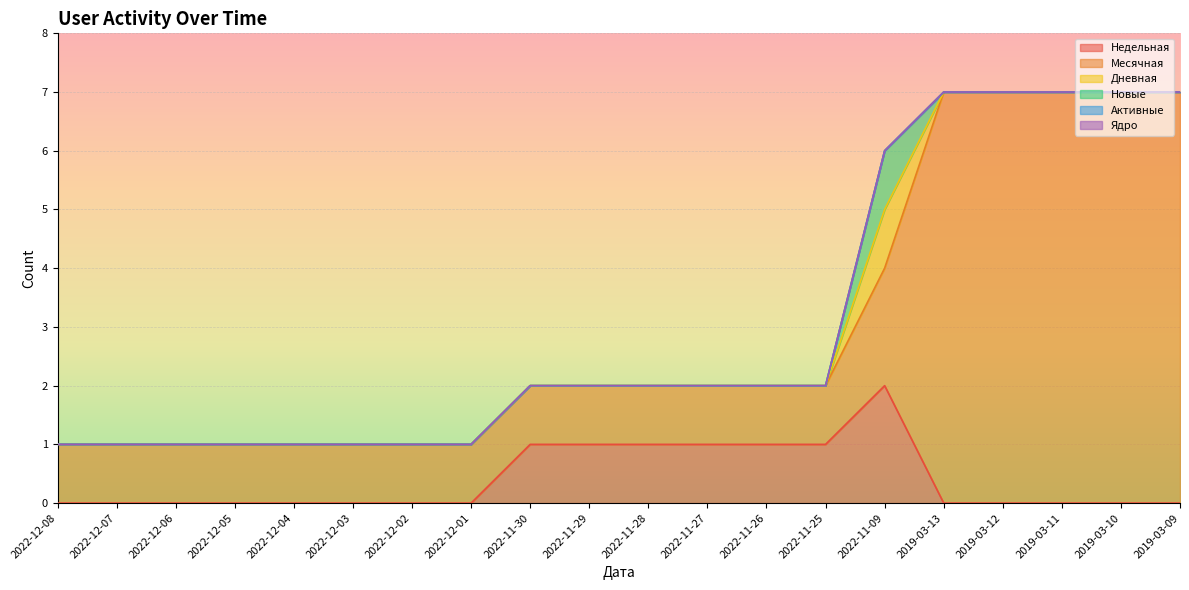

How many lines are shown in the chart?

6